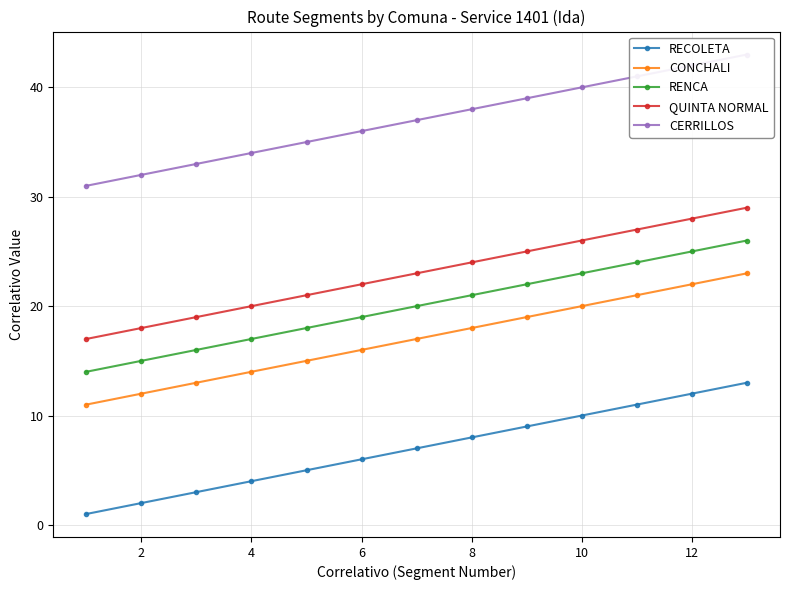

True or false: RECOLETA and CONCHALI intersect in this chart.

False